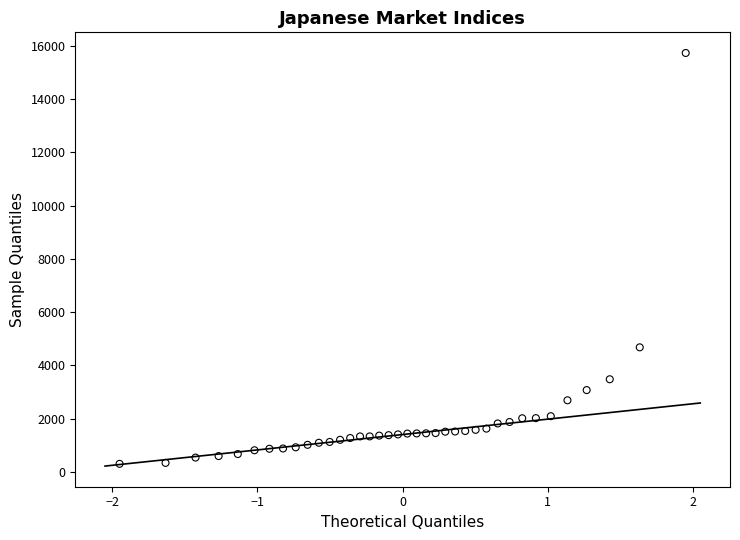

What Y value in the scatter plot is closest to 8015?

4678.4